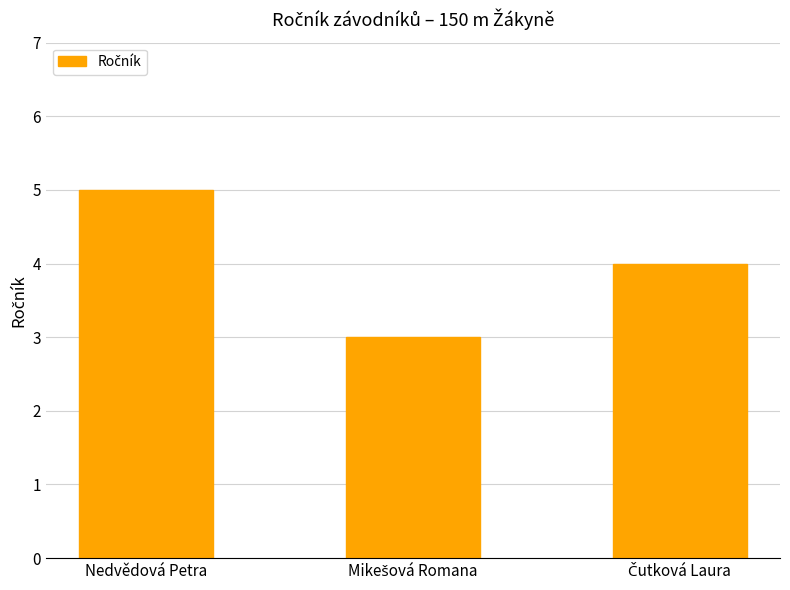

Which category has the highest value across all series?

Nedvědová Petra